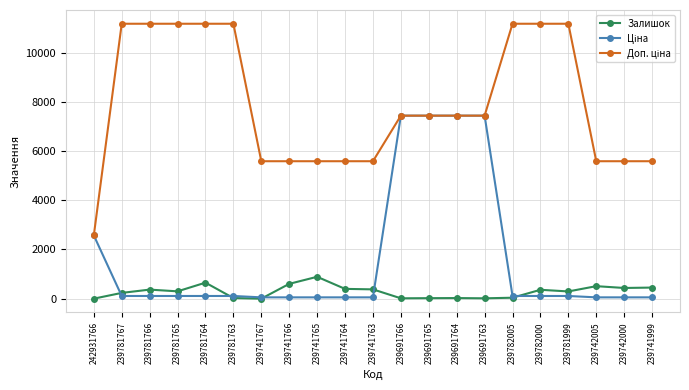

What is the maximum value shown in the chart?

11169.0